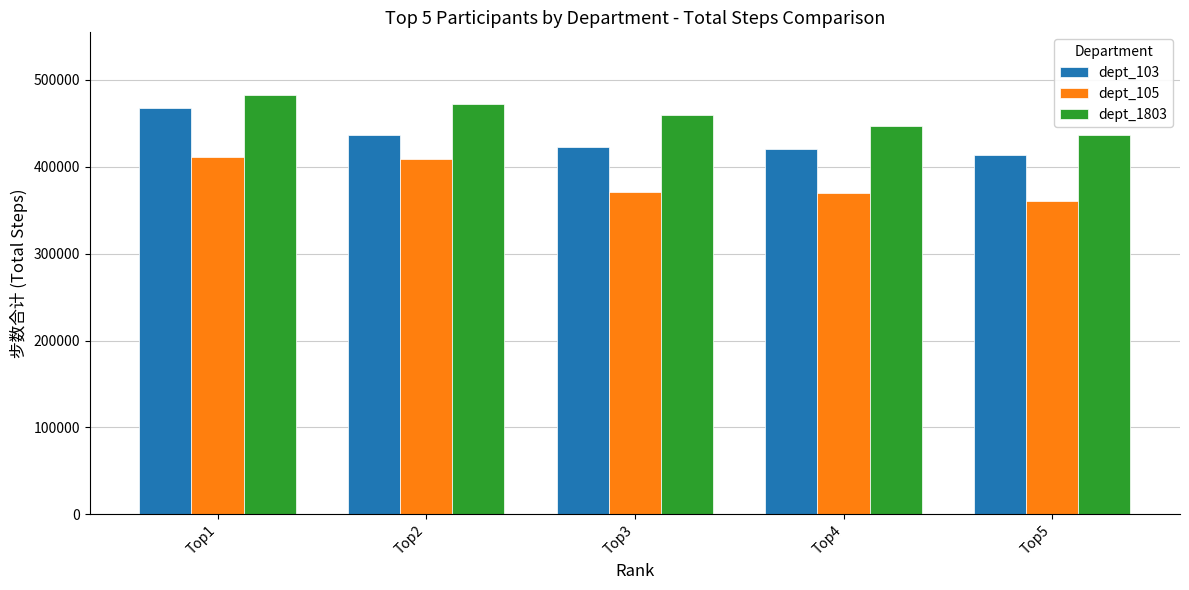

What is the value of the dept_103 bar at the 2nd from the left?

436579